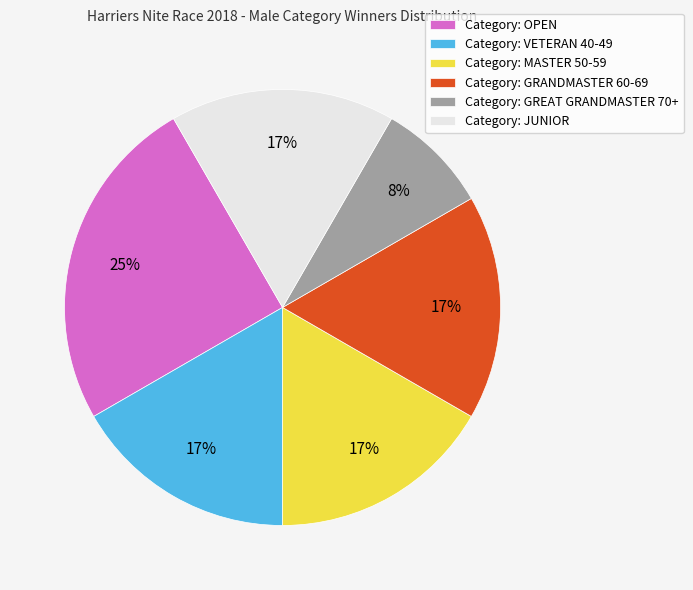

Does Category: OPEN represent more than half of the total?

No